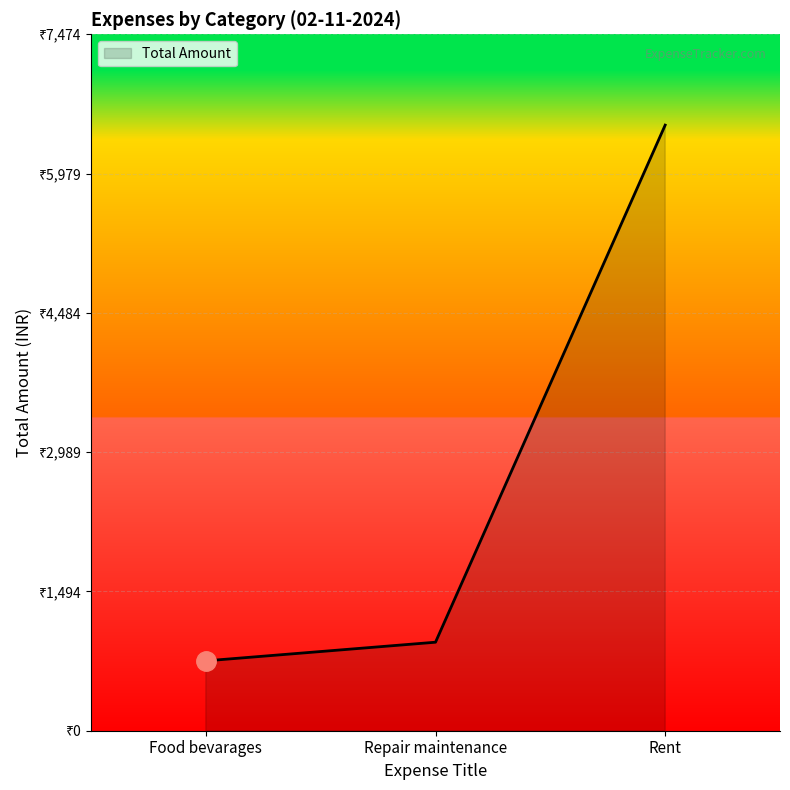

What is the difference between the second highest and minimum values?

200